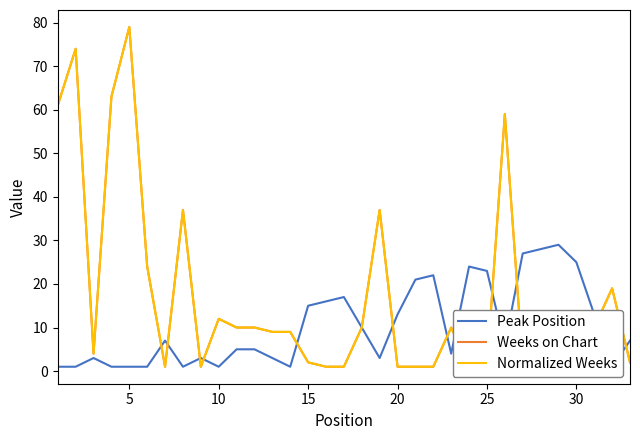

True or false: Weeks on Chart has more than 0 points higher than both neighbors.

True